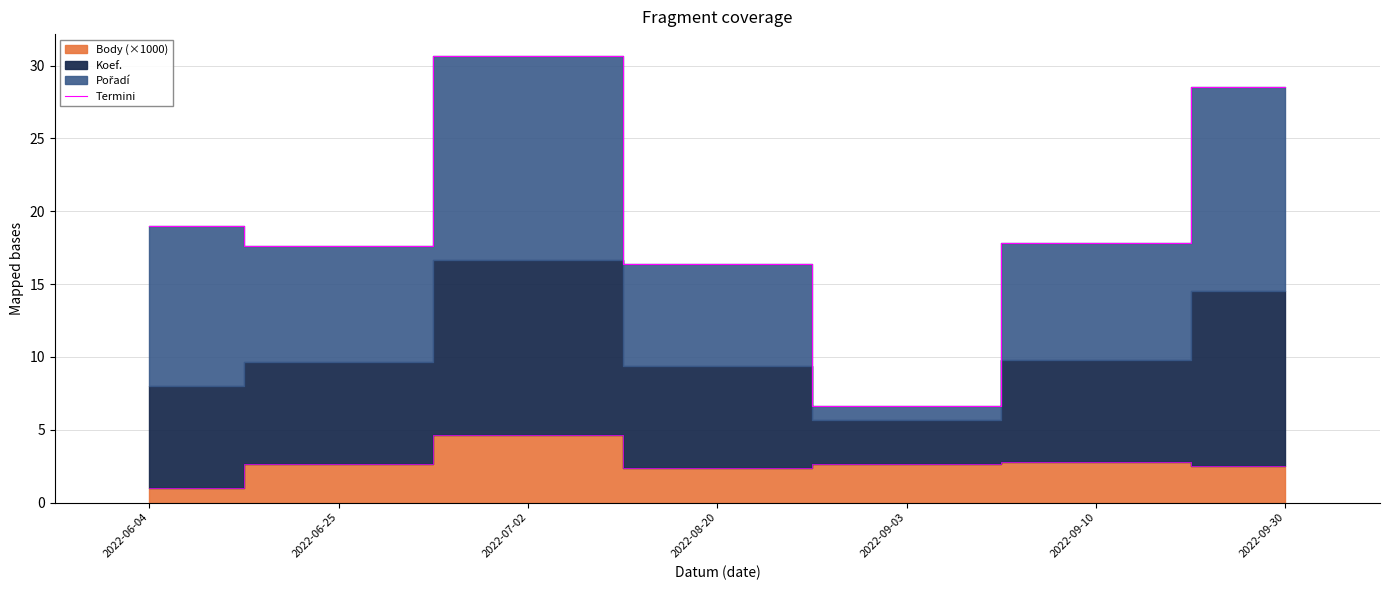

What position from the right is 2022-09-10?

2